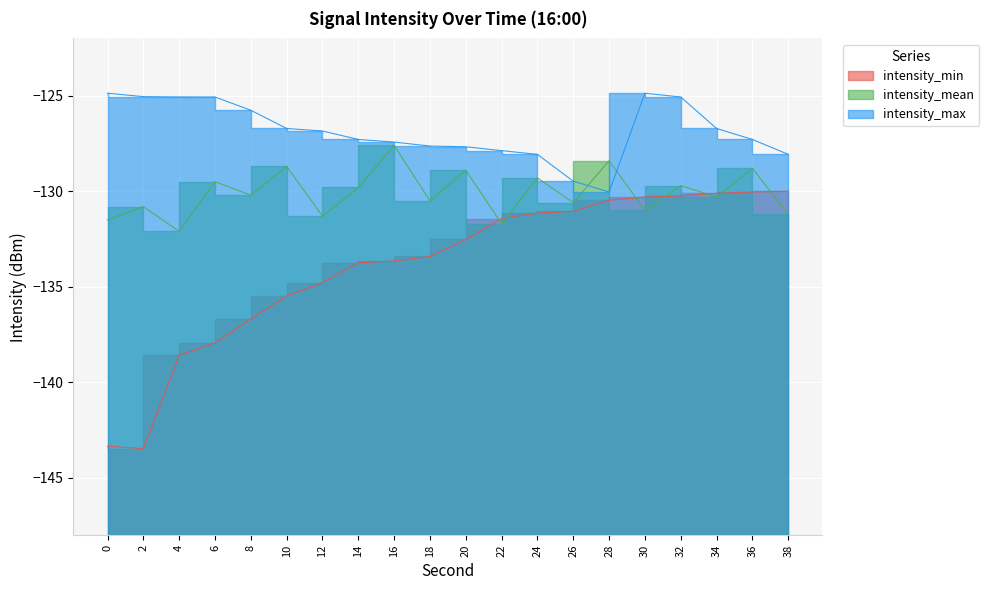

What is the total value across all series at 30?

-386.2